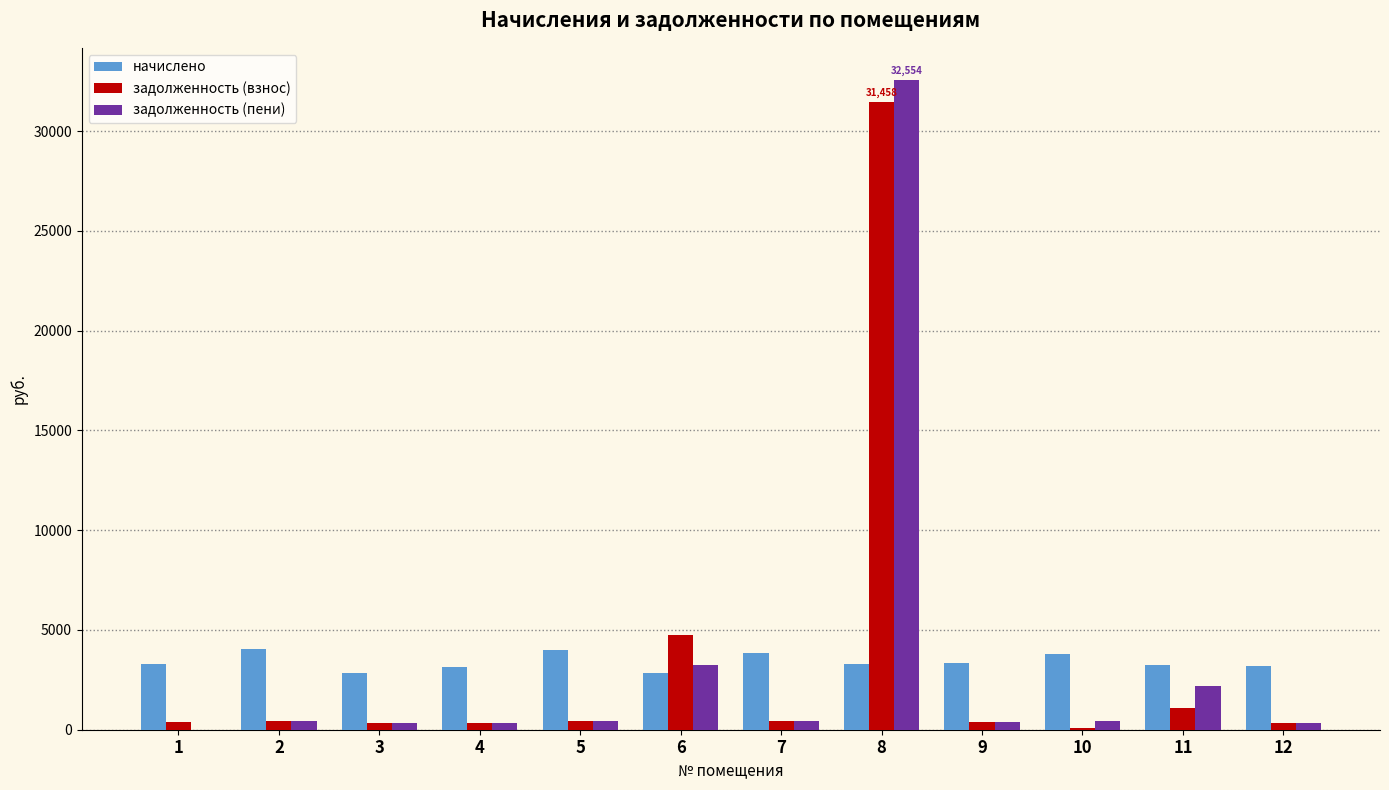

What is the average value of the начислено series?

3406.9